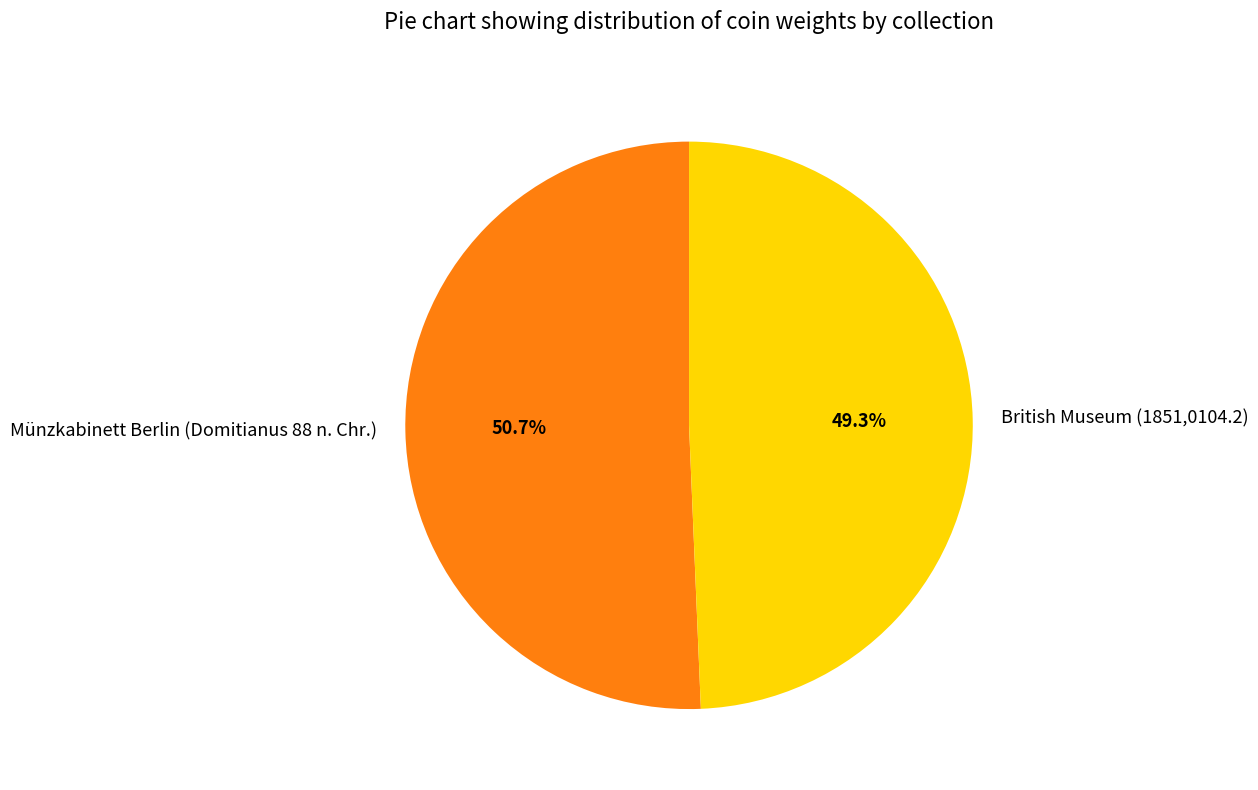

Rank the categories by value from highest to lowest.

Münzkabinett Berlin (Domitianus 88 n. Chr.), British Museum (1851,0104.2)